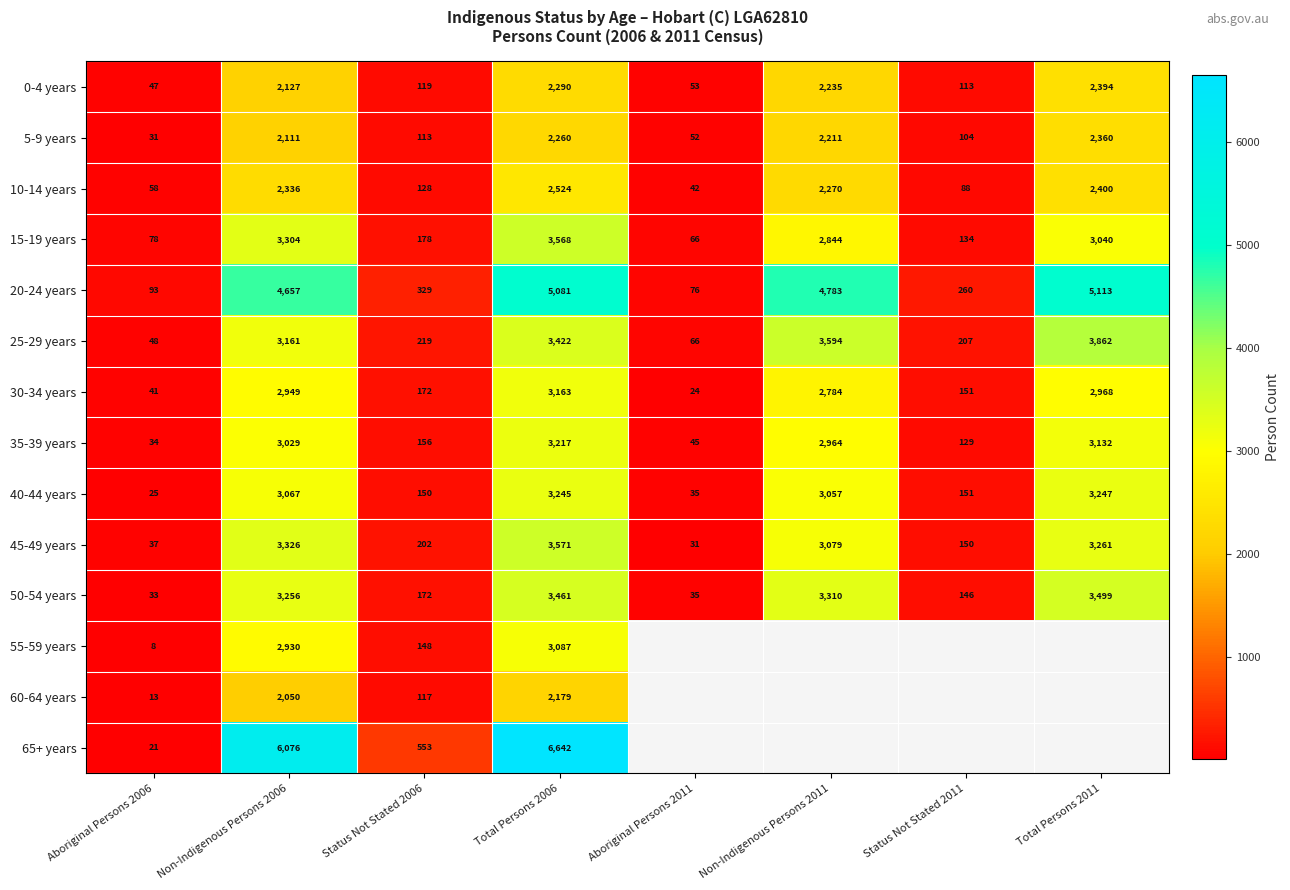

What is the spread (max minus min) of values at Status Not Stated 2006?

440